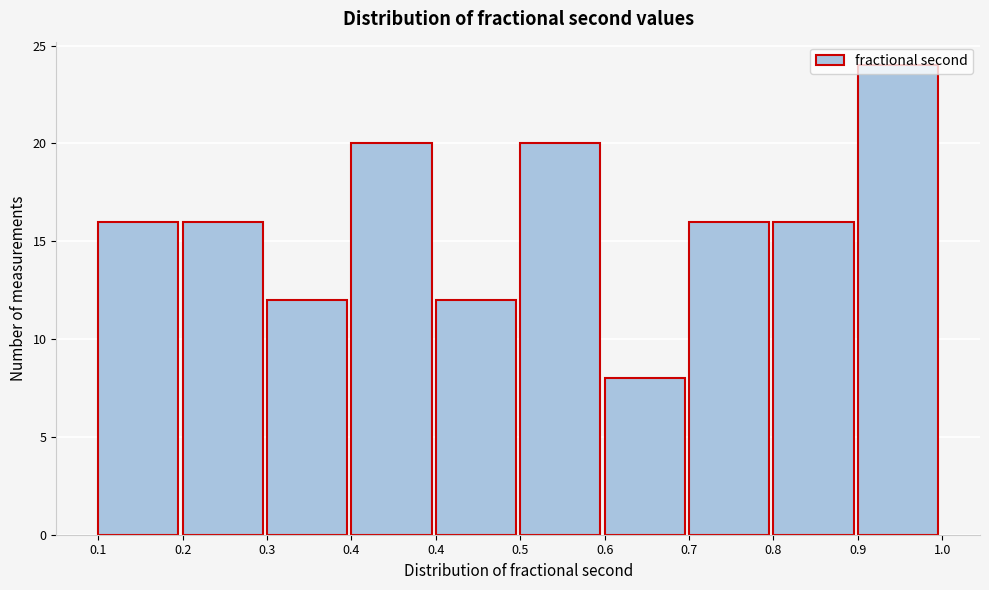

Does the chart contain any negative values?

No